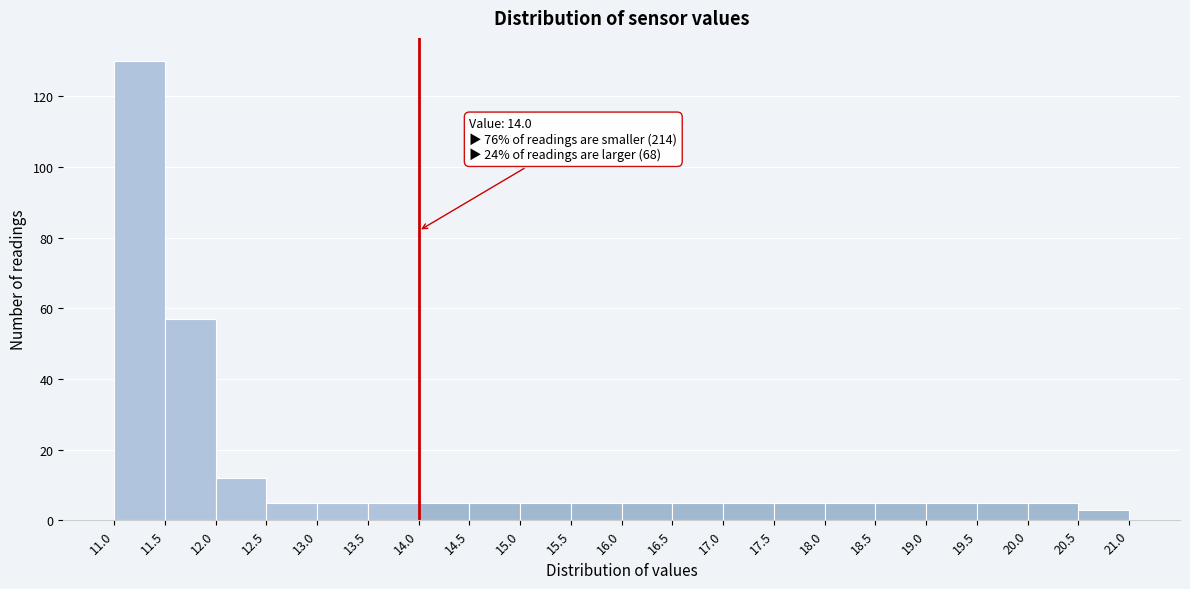

Over which range of the x-axis is the bar tallest?

11.0 to 11.5